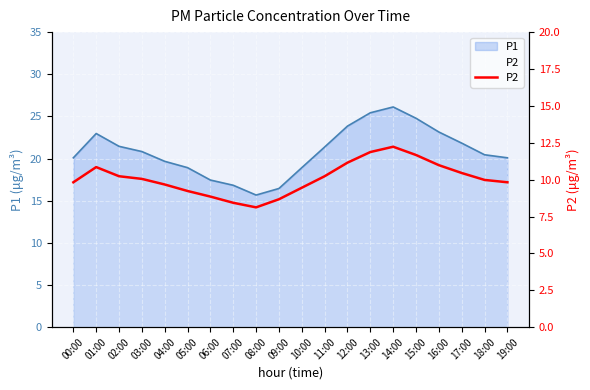

What is the sum of all values?

201.8